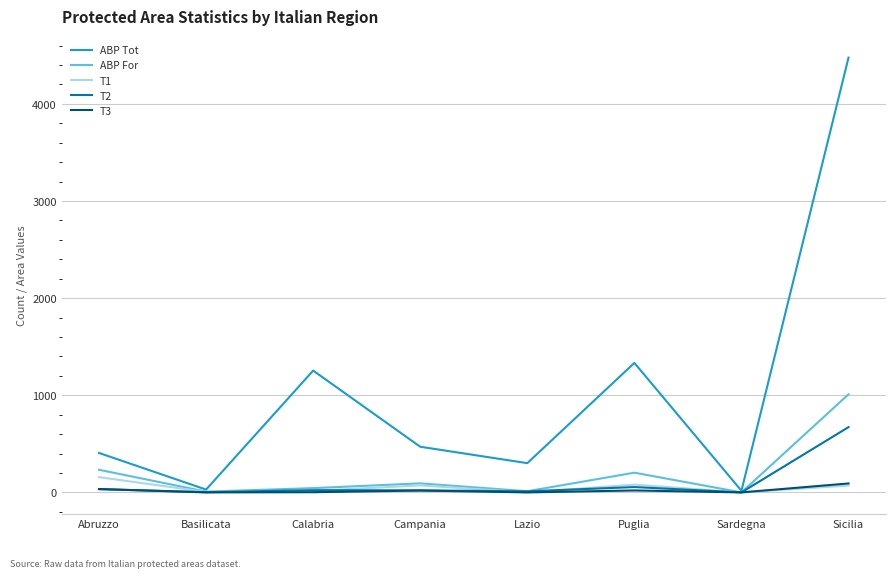

What is the sum of the T3 values at Campania and Basilicata?

19